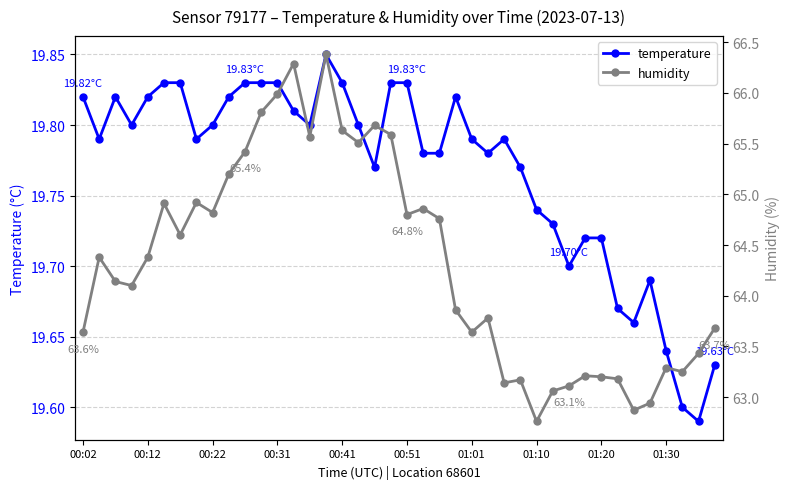

What is the lowest value of the temperature series?

19.6